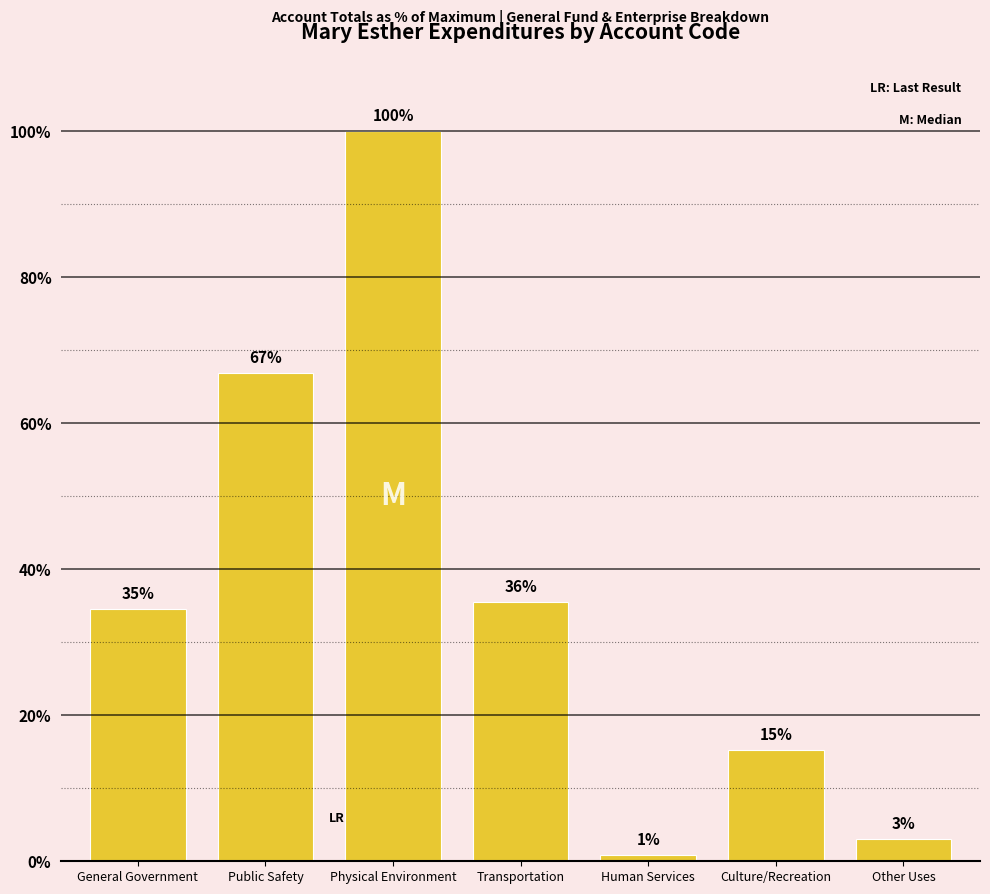

How many bars are there in total?

7